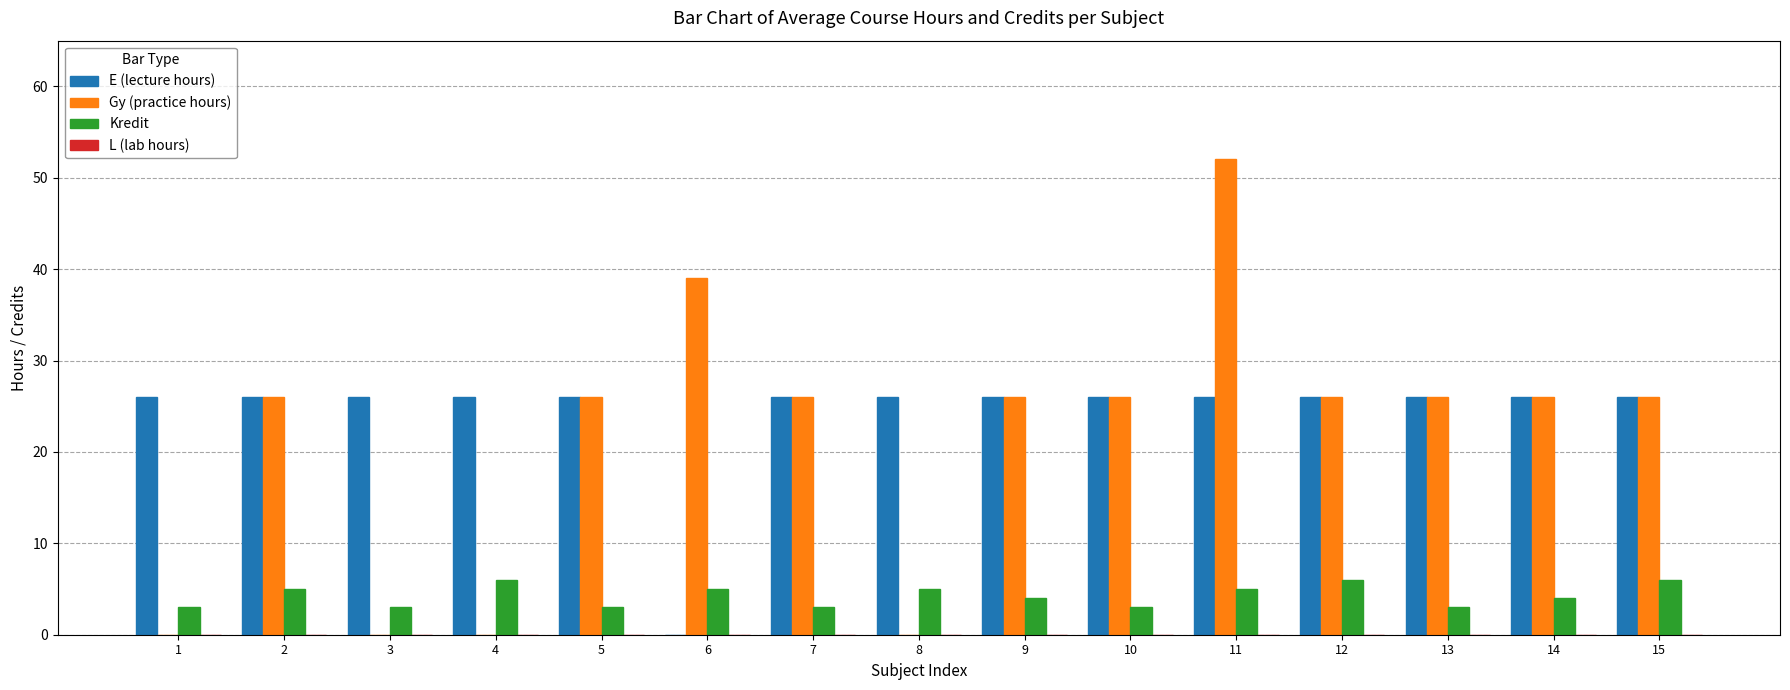

Between 1 and 9, which series saw the biggest shift?

Gy (practice hours)